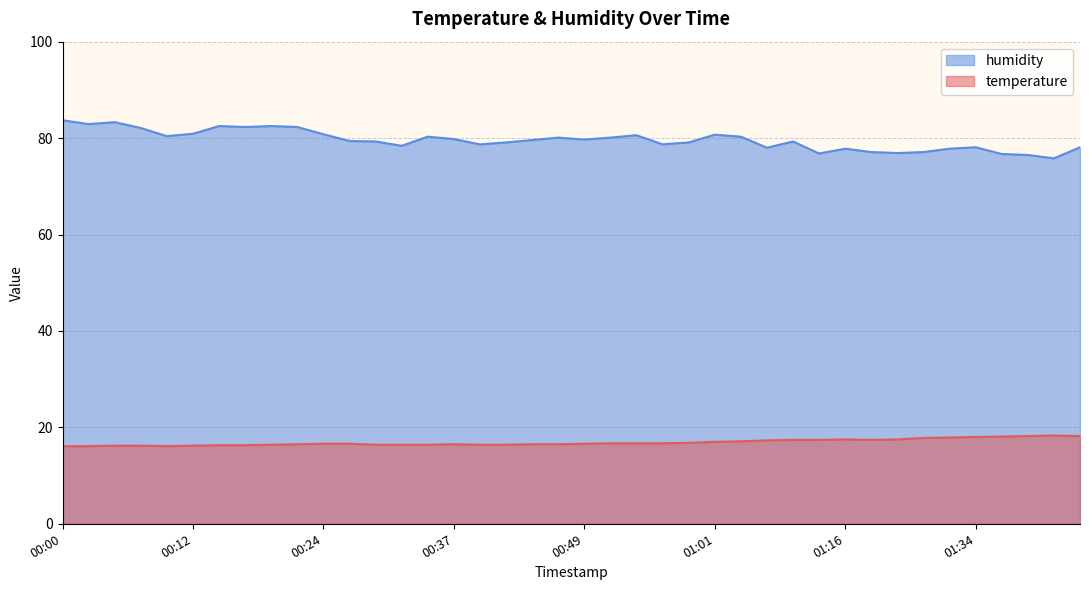

At which category is the sum across all series the highest?

00:00